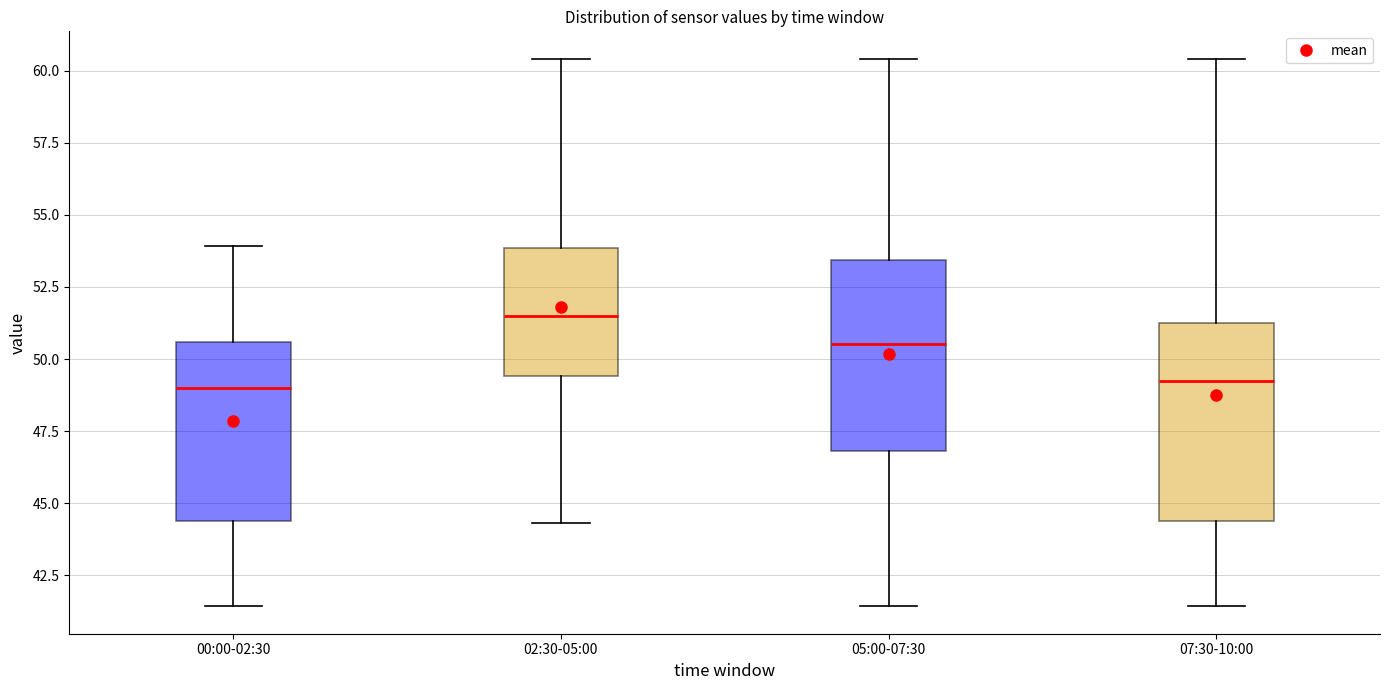

Reading left to right, transcribe this box plot: for each box, give where its median line is, the range the box spans, and where its two whiskers end, as read against the y-axis. The values are not printed on the chart, so give them approximately, as read against the axis.

00:00-02:30: median 49.0, box 44.5 to 50.5, whiskers 41.5 to 54.0
02:30-05:00: median 51.5, box 49.5 to 54.0, whiskers 44.5 to 60.5
05:00-07:30: median 50.5, box 47.0 to 53.5, whiskers 41.5 to 60.5
07:30-10:00: median 49.0, box 44.5 to 51.5, whiskers 41.5 to 60.5